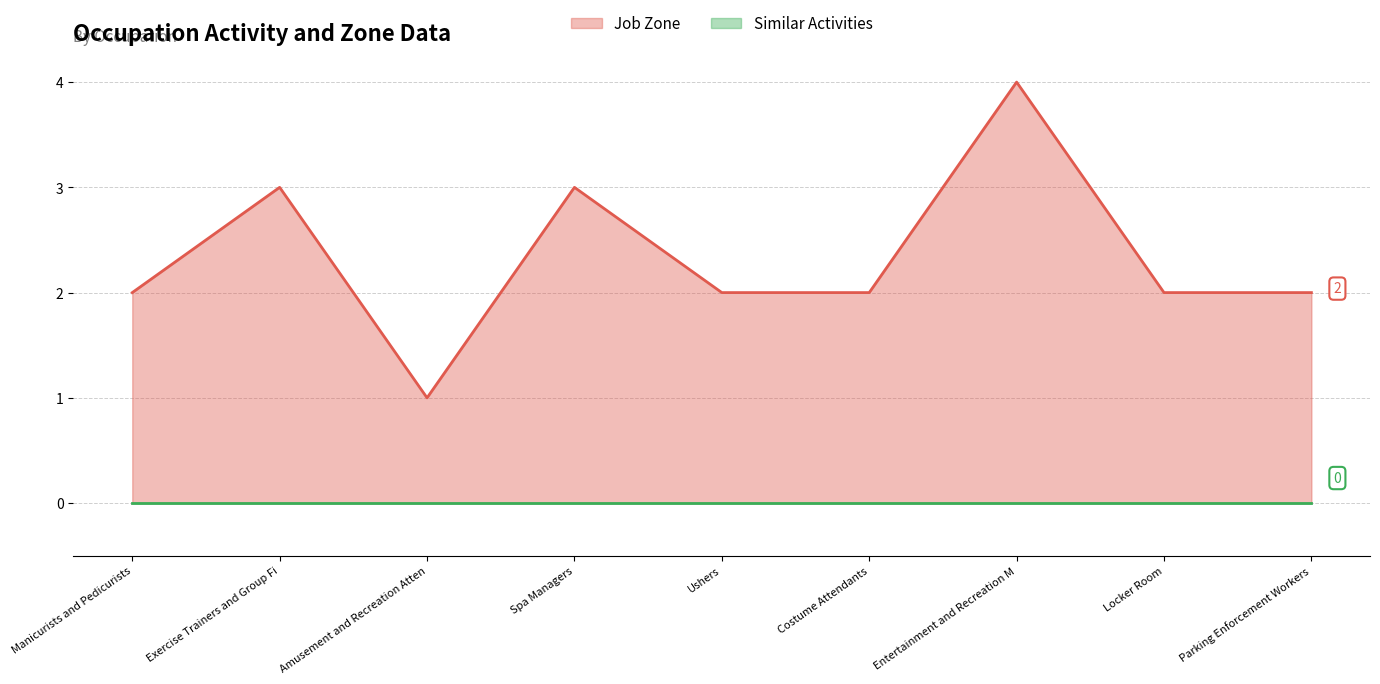

True or false: Job Zone has more than 1 interior local peaks.

True